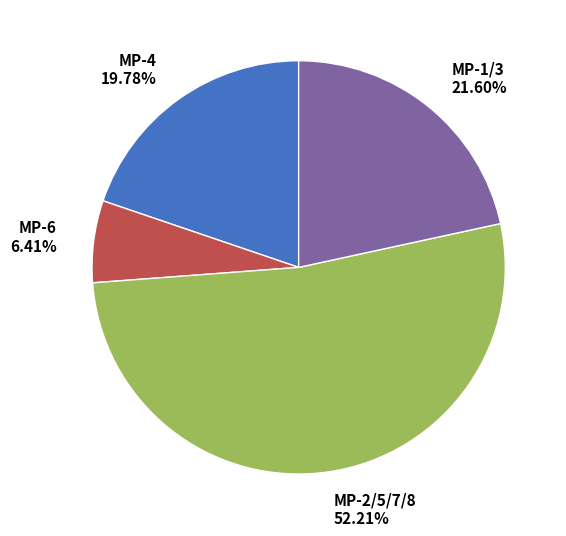

To the nearest percent, what is the difference between the largest and smallest slice percentages?

46%